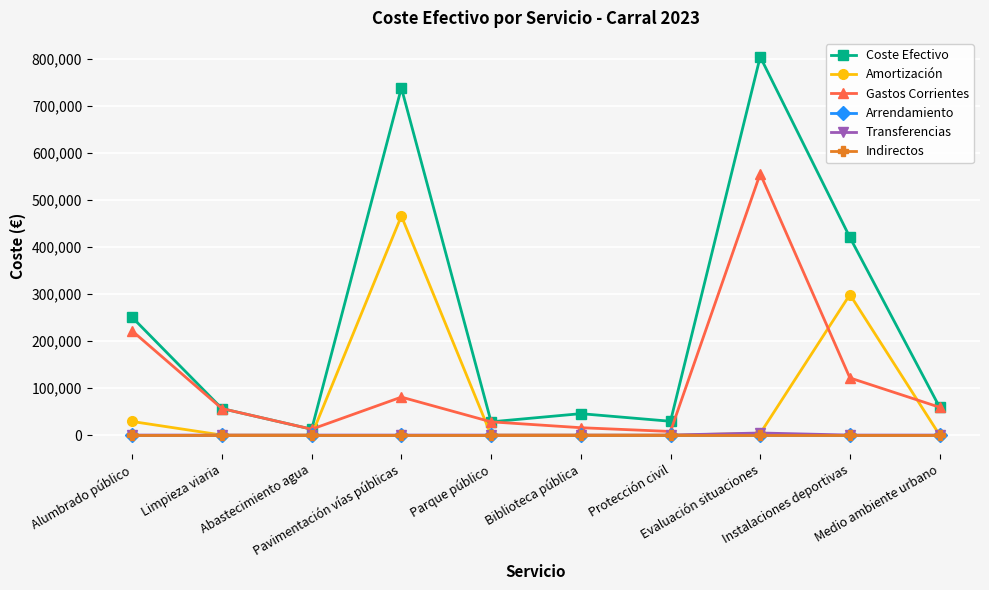

Is it true that Indirectos equals 0.0 at Evaluación situaciones?

True